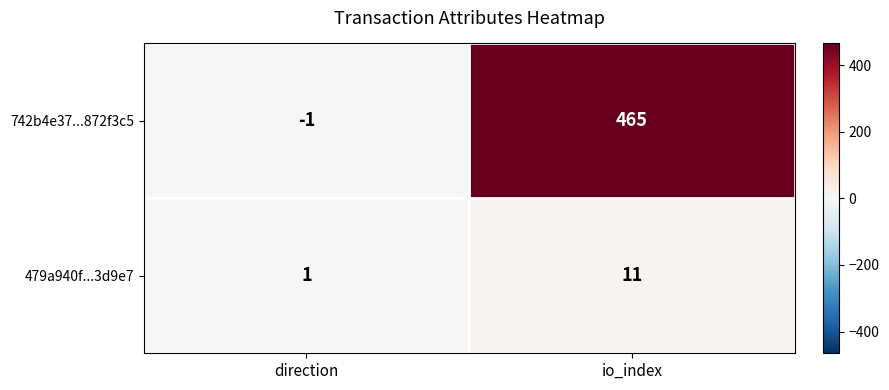

True or false: 742b4e37...872f3c5 has a value of 0 at direction.

False